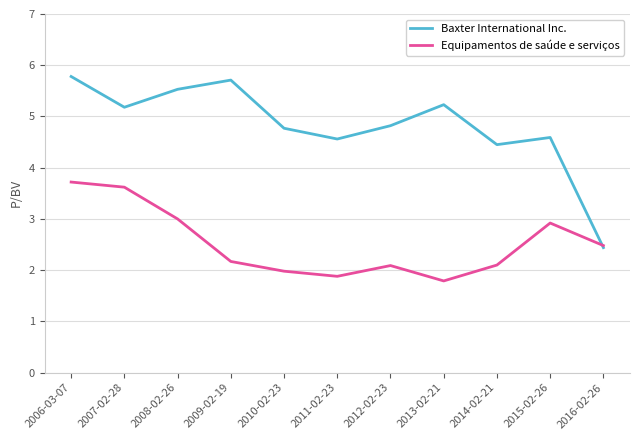

What is the average value of the Baxter International Inc. series?

4.8